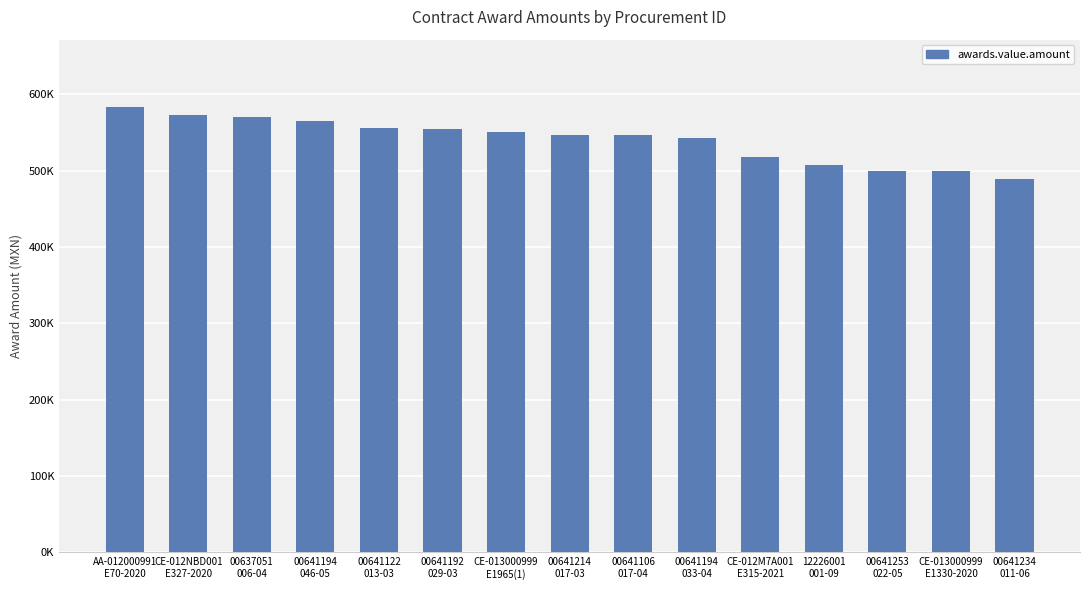

At which category does the chart reach its minimum across all series?

00641234
011-06